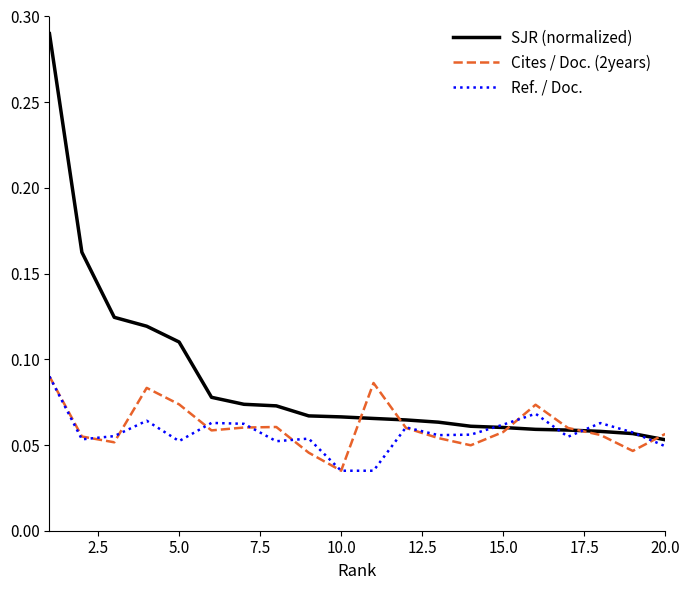

After their last crossing, which series has the higher values: Cites / Doc. (2years) or SJR (normalized)?

Cites / Doc. (2years)